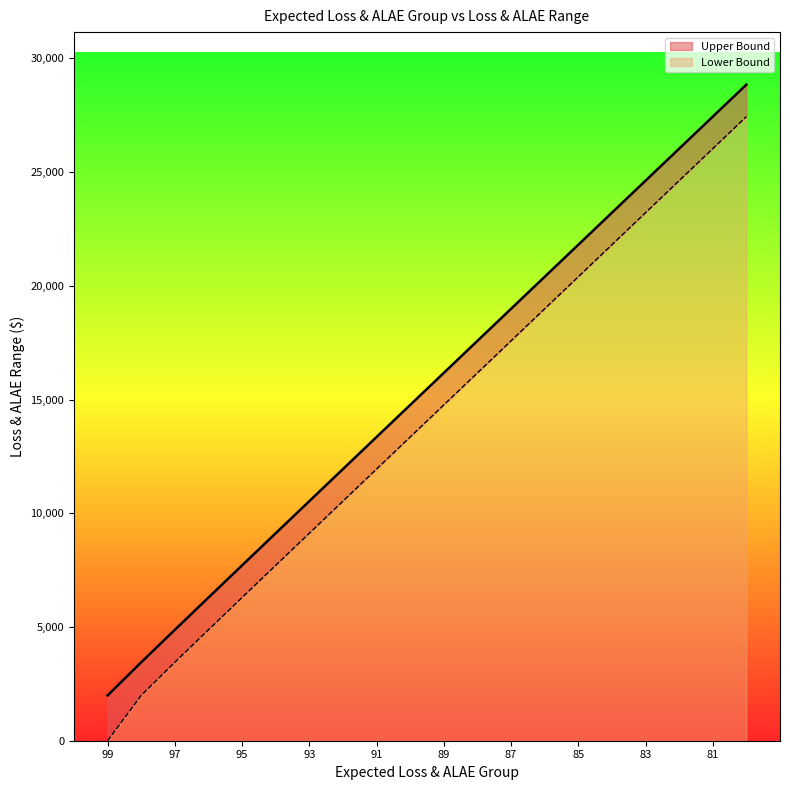

What is the value of the Upper Bound point at the 20th from the left?

28848